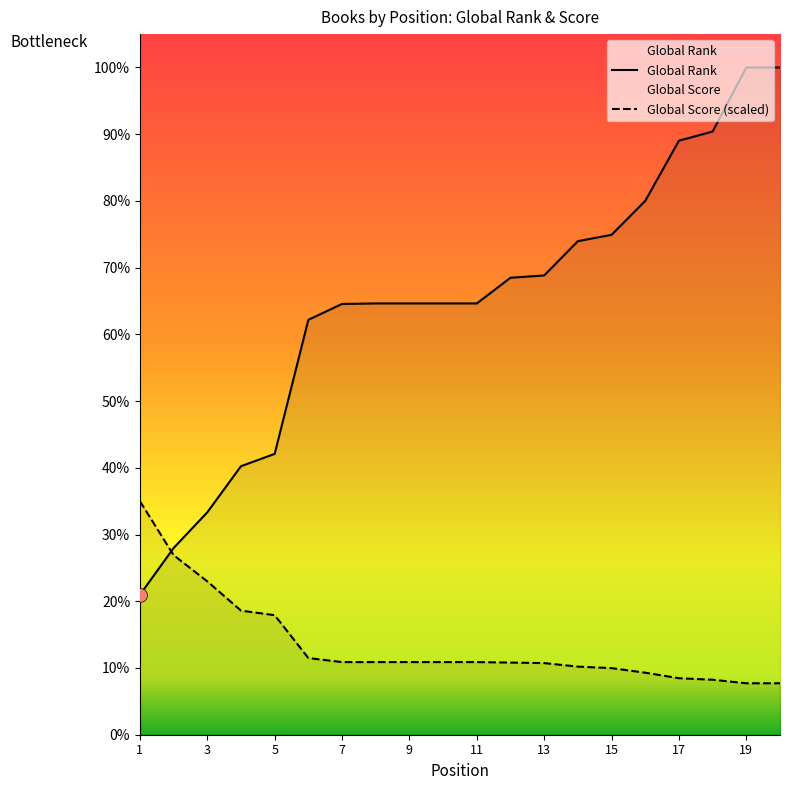

Reading right to left, what are all the values shown in this chart?

Global Rank: 20=3792.0	19=3792.0	18=3428.0	17=3376.0	16=3034.0	15=2841.0	14=2805.0	13=2610.0	12=2597.0	11=2451.0	10=2451.0	9=2451.0	8=2451.0	7=2448.0	6=2358.0	5=1596.0	4=1526.0	3=1264.0	2=1061.0	1=795.0
Global Score: 20=292.4	19=292.4	18=312.5	17=321.1	16=352.6	15=378.4	14=387.0	13=407.0	12=409.9	11=412.8	10=412.8	9=412.8	8=412.8	7=412.8	6=435.7	5=679.4	4=705.2	3=871.4	2=1020.5	1=1327.2